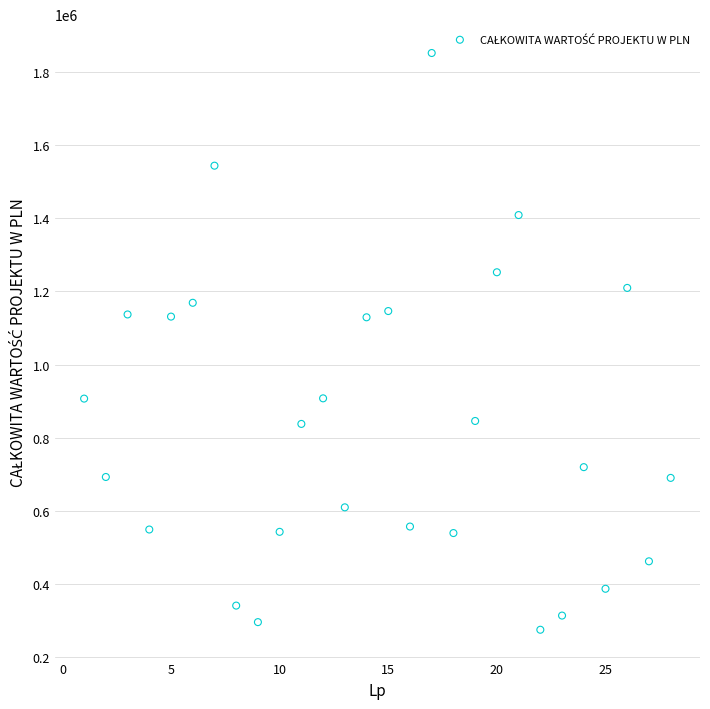

What is the range of Y values (max minus min)?

1576569.0